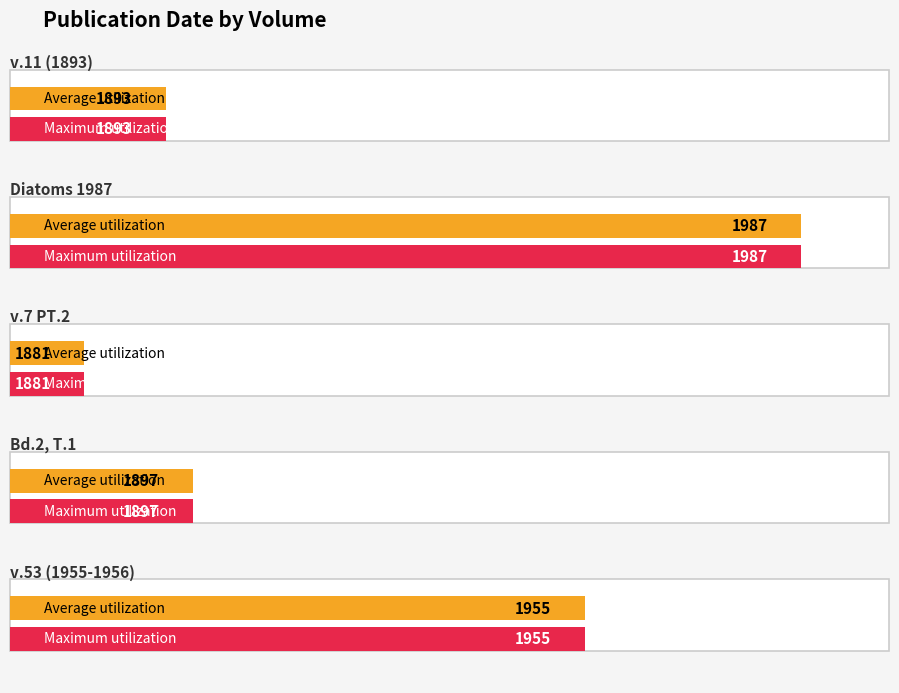

Rank the series at v.11 (1893) from highest to lowest value.

Average utilization, Maximum utilization